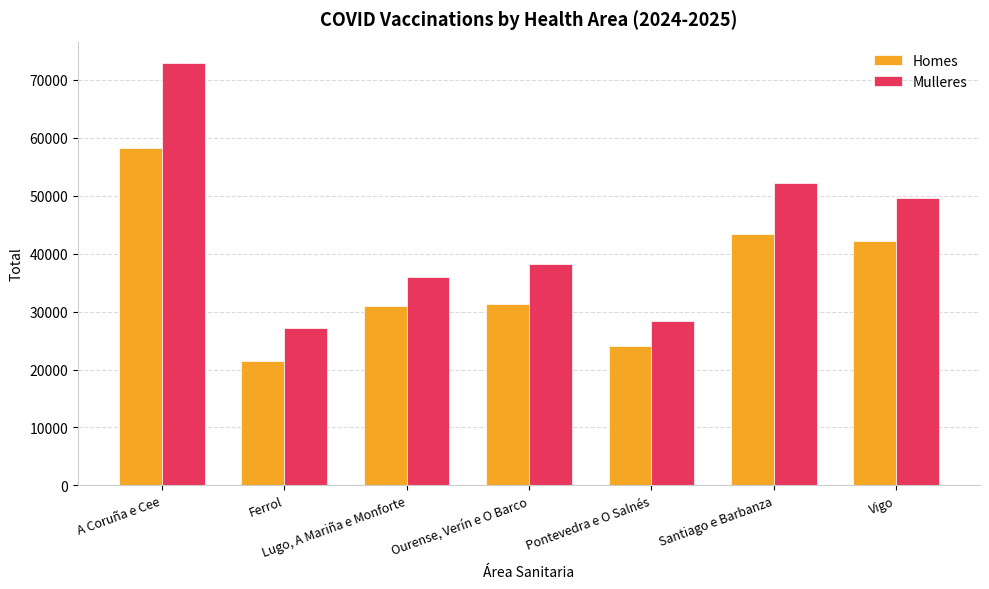

What is the sum of the Homes values at Lugo, A Mariña e Monforte and A Coruña e Cee?

89259